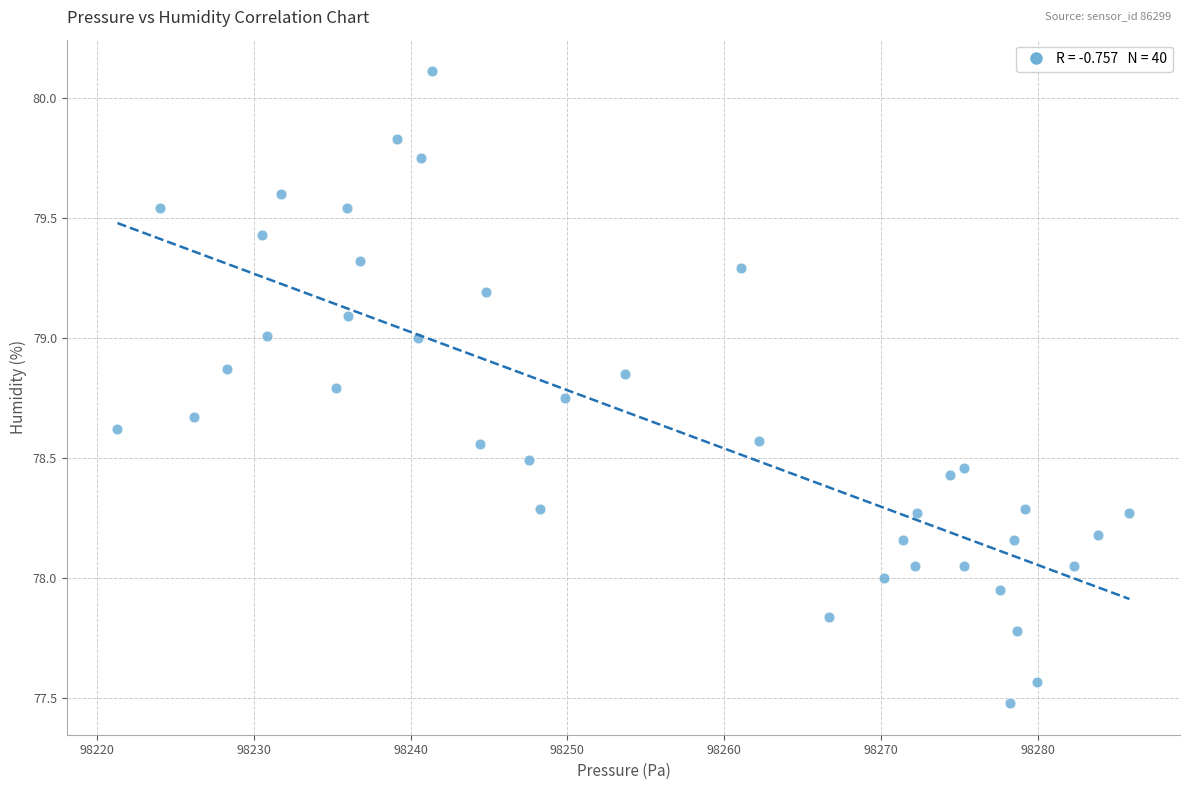

What is the range of X values (max minus min)?

64.5